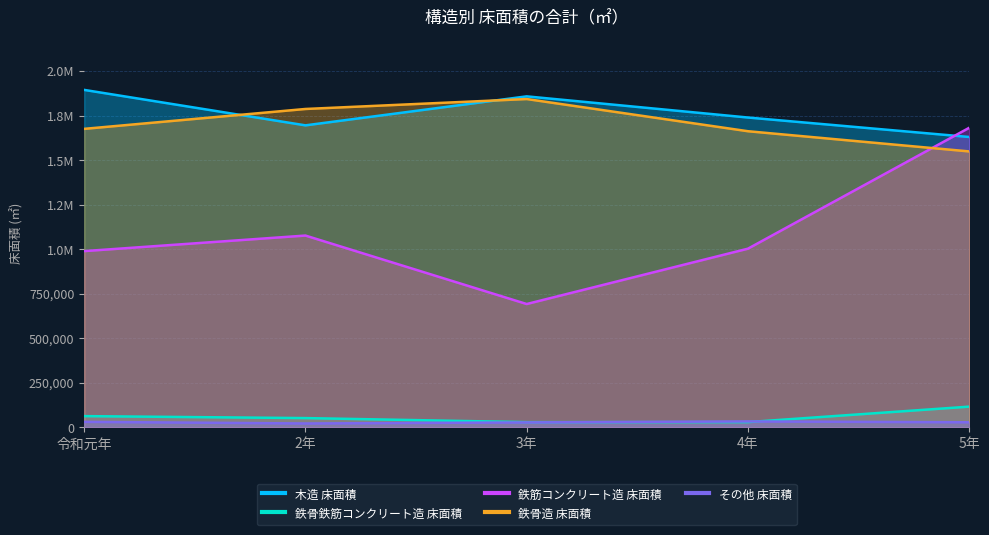

Is the value of 鉄骨造 床面積 at 4年 greater than the value of 鉄骨鉄筋コンクリート造 床面積 at 2年?

Yes